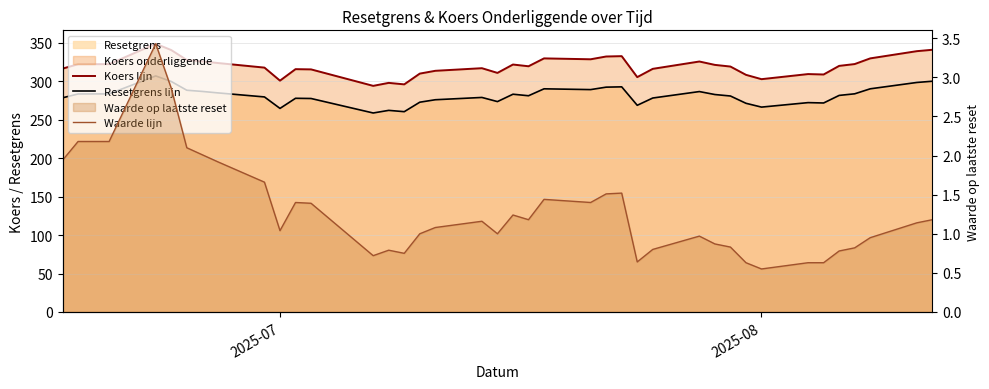

True or false: Waarde lijn and Koers lijn intersect in this chart.

False